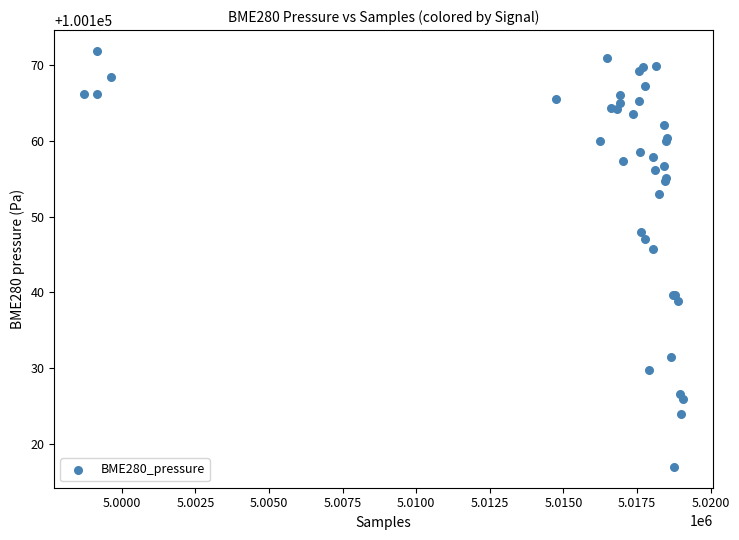

What Y value in the scatter plot is closest to 100144?

100145.7